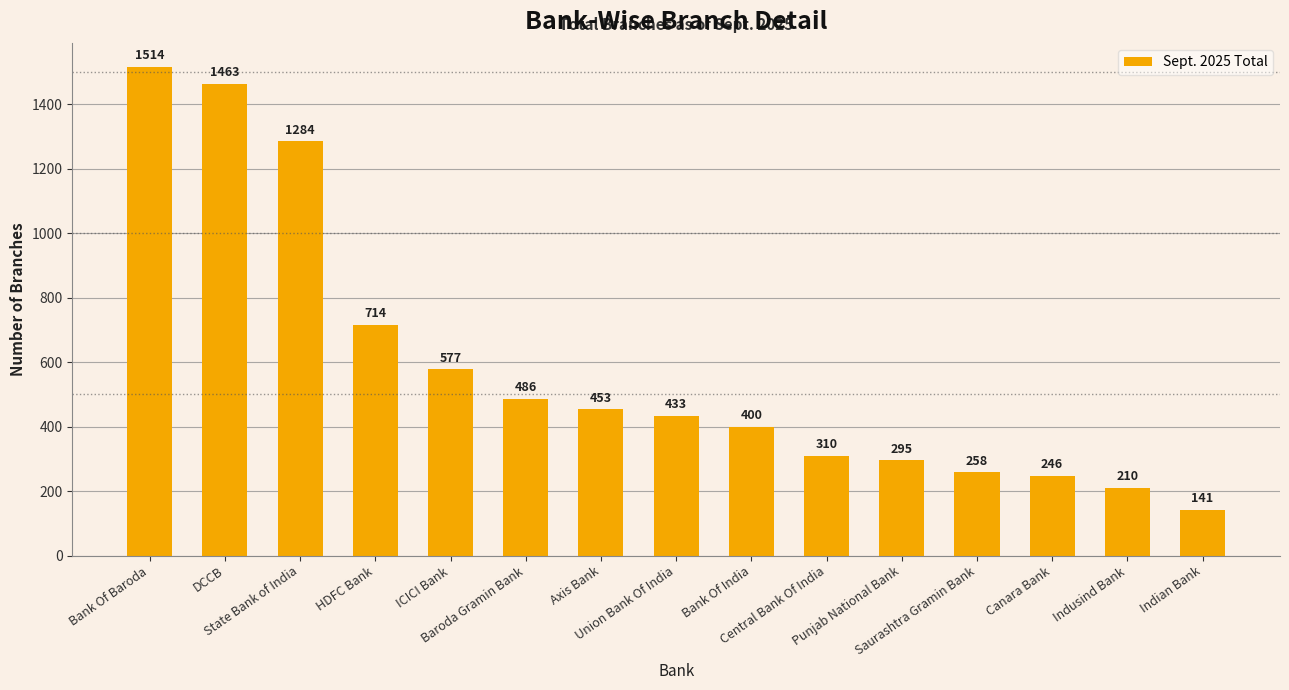

List the labels in order of value, smallest first.

Indian Bank, Indusind Bank, Canara Bank, Saurashtra Gramin Bank, Punjab National Bank, Central Bank Of India, Bank Of India, Union Bank Of India, Axis Bank, Baroda Gramin Bank, ICICI Bank, HDFC Bank, State Bank of India, DCCB, Bank Of Baroda